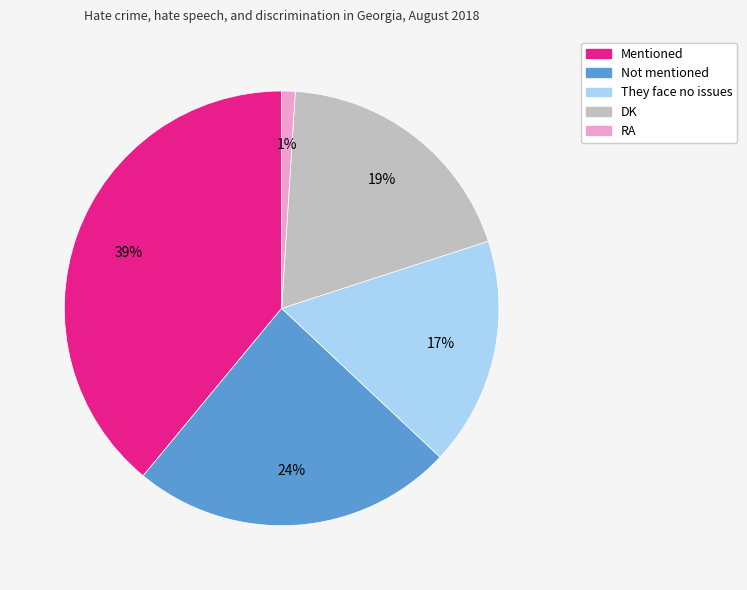

Between DK and They face no issues, which is larger?

DK